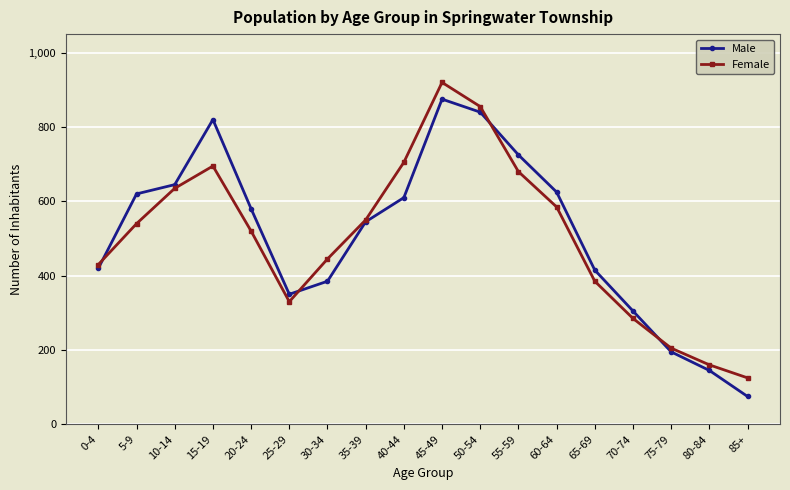

Rank the series by their maximum value, from highest to lowest.

Female, Male